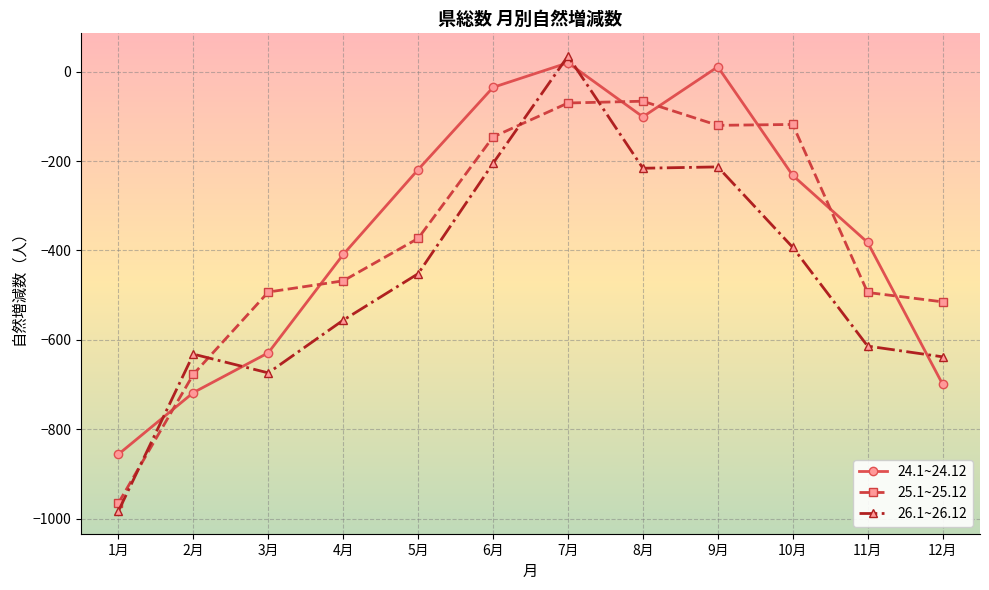

Rank the series by their average value, from lowest to highest.

26.1~26.12, 25.1~25.12, 24.1~24.12